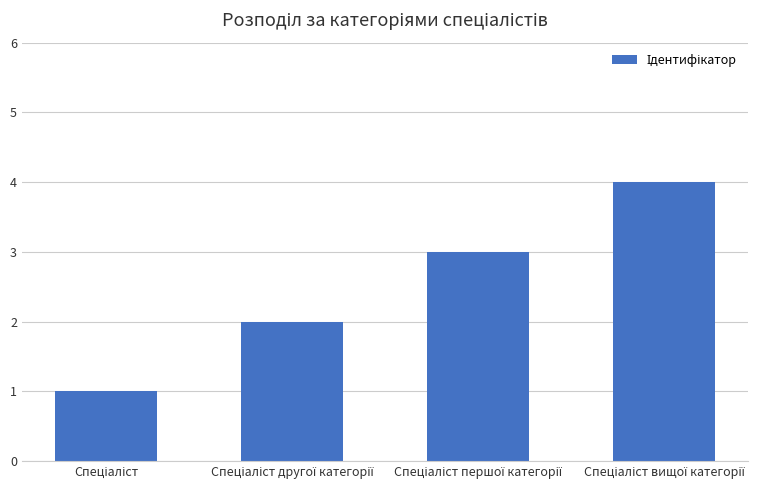

How many bars are there in total?

4